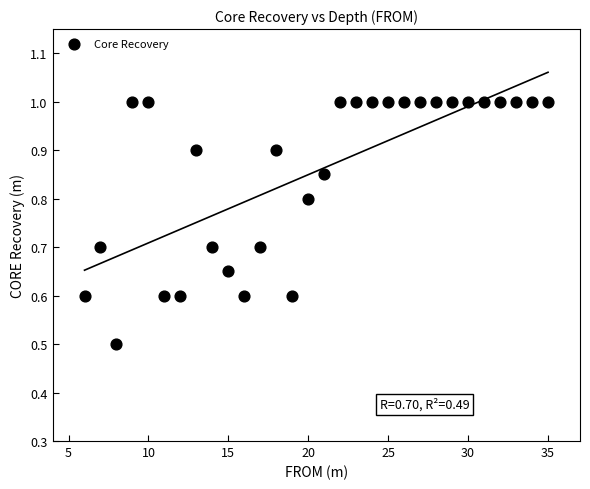

What Y value in the scatter plot is closest to 0?

0.5